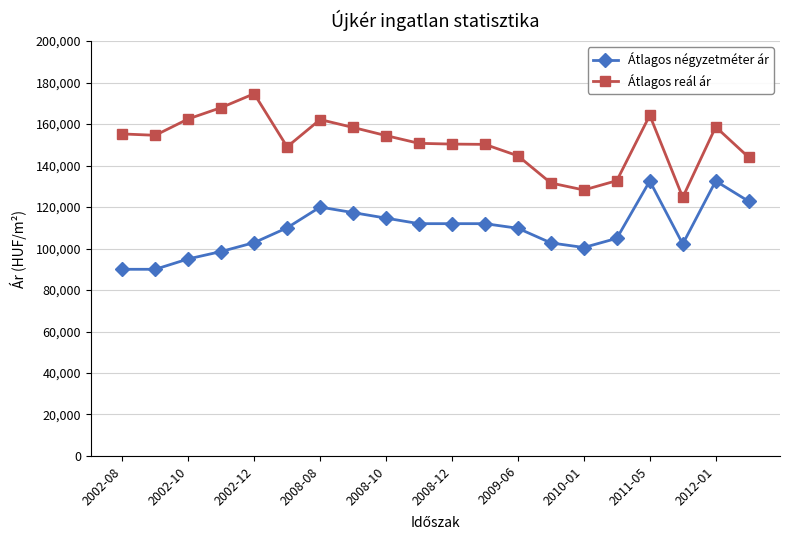

What is the greatest value displayed?

174652